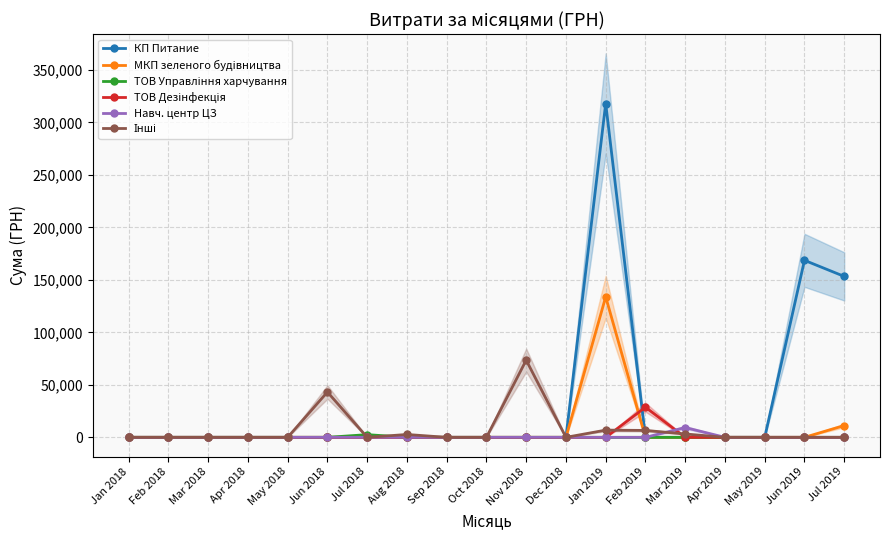

Reading left to right, extract all data points from this chart.

КП Питание: Jan 2018=0.0	Feb 2018=0.0	Mar 2018=0.0	Apr 2018=0.0	May 2018=0.0	Jun 2018=0.0	Jul 2018=0.0	Aug 2018=0.0	Sep 2018=0.0	Oct 2018=0.0	Nov 2018=0.0	Dec 2018=0.0	Jan 2019=317949.4	Feb 2019=0.0	Mar 2019=0.0	Apr 2019=0.0	May 2019=0.0	Jun 2019=168597.0	Jul 2019=153280.1
МКП зеленого будiвництва: Jan 2018=0.0	Feb 2018=0.0	Mar 2018=0.0	Apr 2018=0.0	May 2018=0.0	Jun 2018=0.0	Jul 2018=0.0	Aug 2018=0.0	Sep 2018=0.0	Oct 2018=0.0	Nov 2018=0.0	Dec 2018=0.0	Jan 2019=133830.4	Feb 2019=0.0	Mar 2019=0.0	Apr 2019=0.0	May 2019=0.0	Jun 2019=0.0	Jul 2019=11242.4
ТОВ Управління харчування: Jan 2018=0.0	Feb 2018=0.0	Mar 2018=0.0	Apr 2018=0.0	May 2018=0.0	Jun 2018=0.0	Jul 2018=2566.5	Aug 2018=0.0	Sep 2018=0.0	Oct 2018=0.0	Nov 2018=0.0	Dec 2018=0.0	Jan 2019=0.0	Feb 2019=0.0	Mar 2019=0.0	Apr 2019=0.0	May 2019=0.0	Jun 2019=0.0	Jul 2019=0.0
ТОВ Дезінфекція: Jan 2018=0.0	Feb 2018=0.0	Mar 2018=0.0	Apr 2018=0.0	May 2018=0.0	Jun 2018=0.0	Jul 2018=0.0	Aug 2018=0.0	Sep 2018=0.0	Oct 2018=0.0	Nov 2018=0.0	Dec 2018=0.0	Jan 2019=0.0	Feb 2019=28688.0	Mar 2019=0.0	Apr 2019=0.0	May 2019=0.0	Jun 2019=0.0	Jul 2019=0.0
Навч. центр ЦЗ: Jan 2018=0.0	Feb 2018=0.0	Mar 2018=0.0	Apr 2018=0.0	May 2018=0.0	Jun 2018=0.0	Jul 2018=0.0	Aug 2018=0.0	Sep 2018=0.0	Oct 2018=0.0	Nov 2018=0.0	Dec 2018=0.0	Jan 2019=0.0	Feb 2019=0.0	Mar 2019=9350.4	Apr 2019=0.0	May 2019=0.0	Jun 2019=0.0	Jul 2019=0.0
Інші: Jan 2018=0.0	Feb 2018=0.0	Mar 2018=0.0	Apr 2018=0.0	May 2018=0.0	Jun 2018=43162.5	Jul 2018=0.0	Aug 2018=2728.5	Sep 2018=0.0	Oct 2018=0.0	Nov 2018=73500.0	Dec 2018=0.0	Jan 2019=6863.2	Feb 2019=6586.4	Mar 2019=3208.0	Apr 2019=0.0	May 2019=0.0	Jun 2019=0.0	Jul 2019=0.0